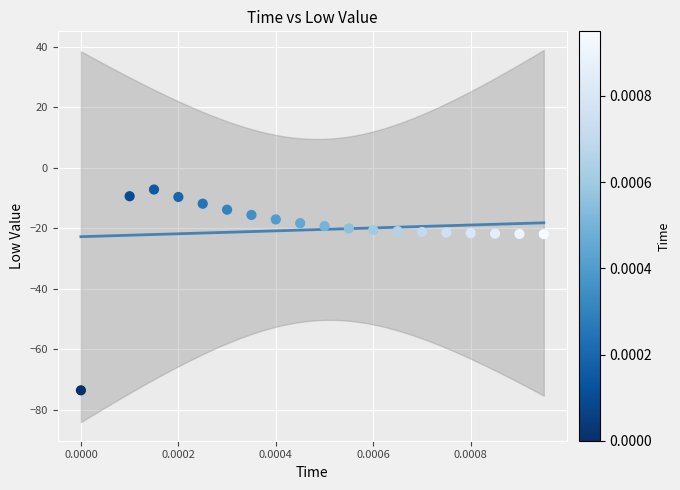

What is the range of Y values (max minus min)?

66.4